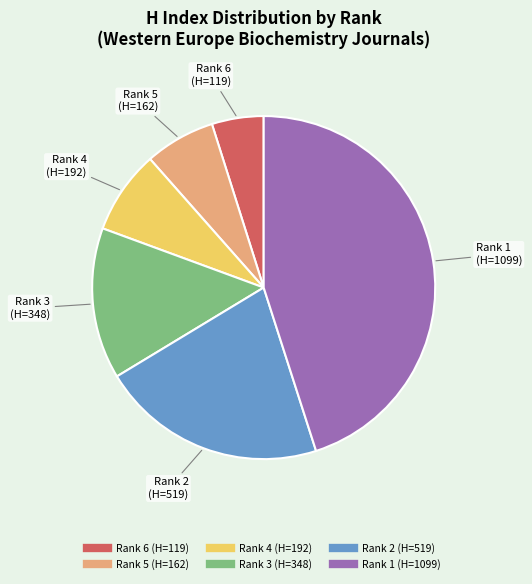

What is the ratio of the value at Rank 1 to the value at Rank 2?

2.1